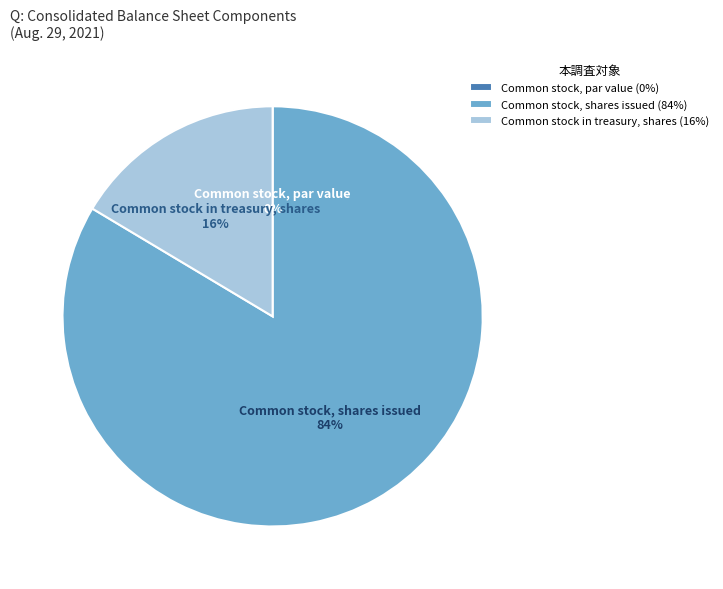

To the nearest percent, what is the combined percentage of Common stock in treasury, shares and Common stock, shares issued?

100%